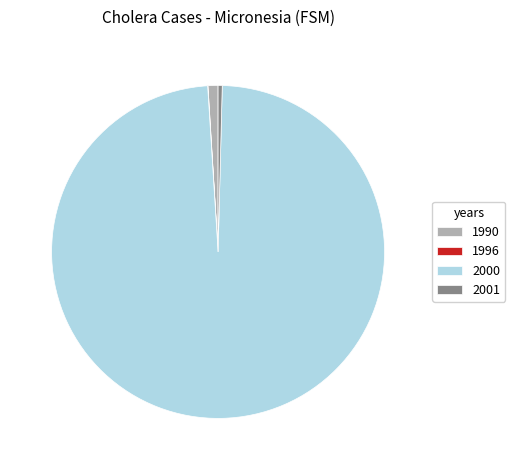

Which has a higher value, 2001 or 2000?

2000